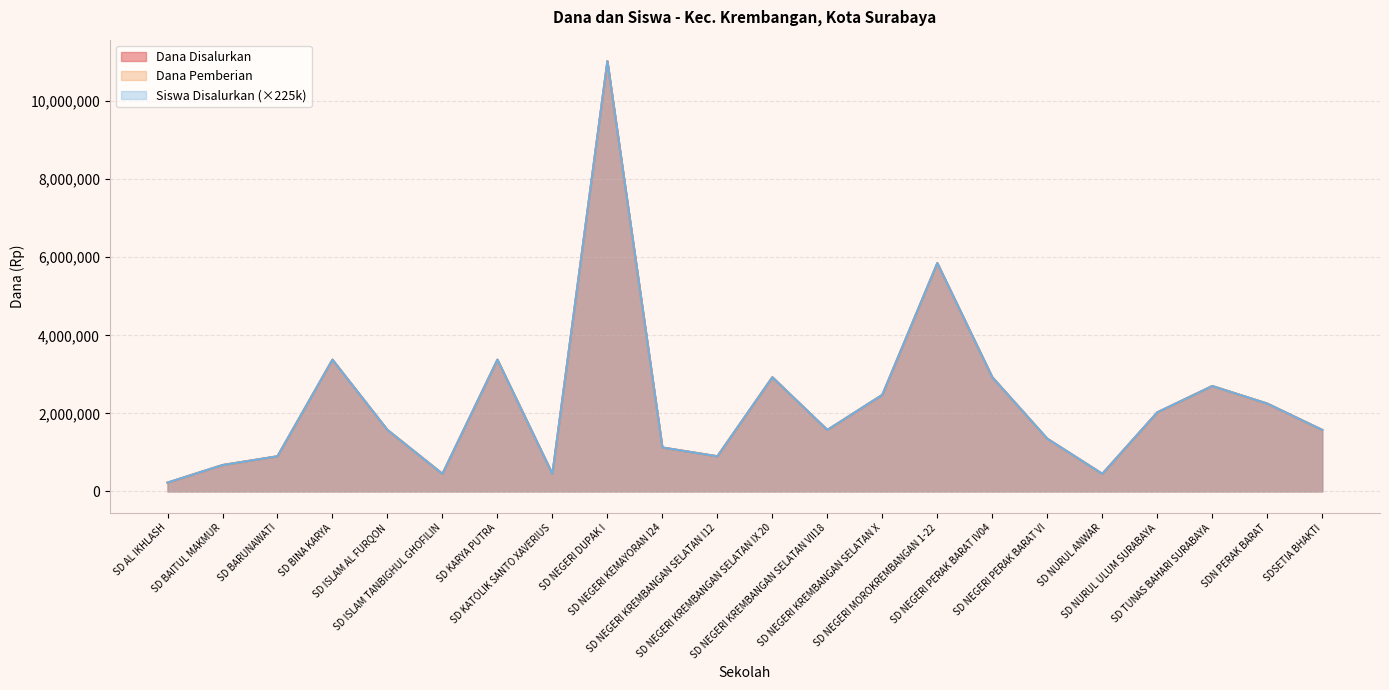

At which category is the sum across all series the highest?

SD NEGERI DUPAK I